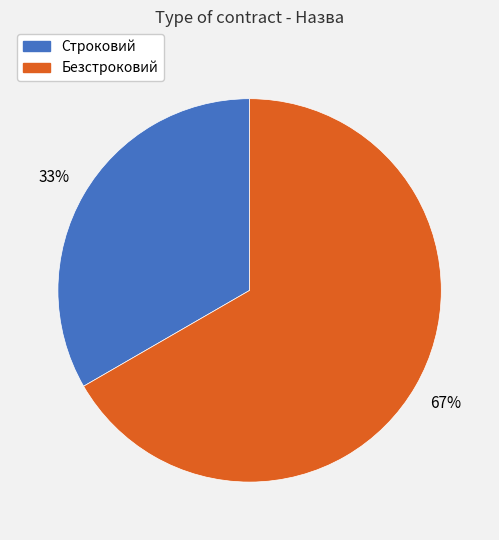

How many segments does this pie chart have?

2